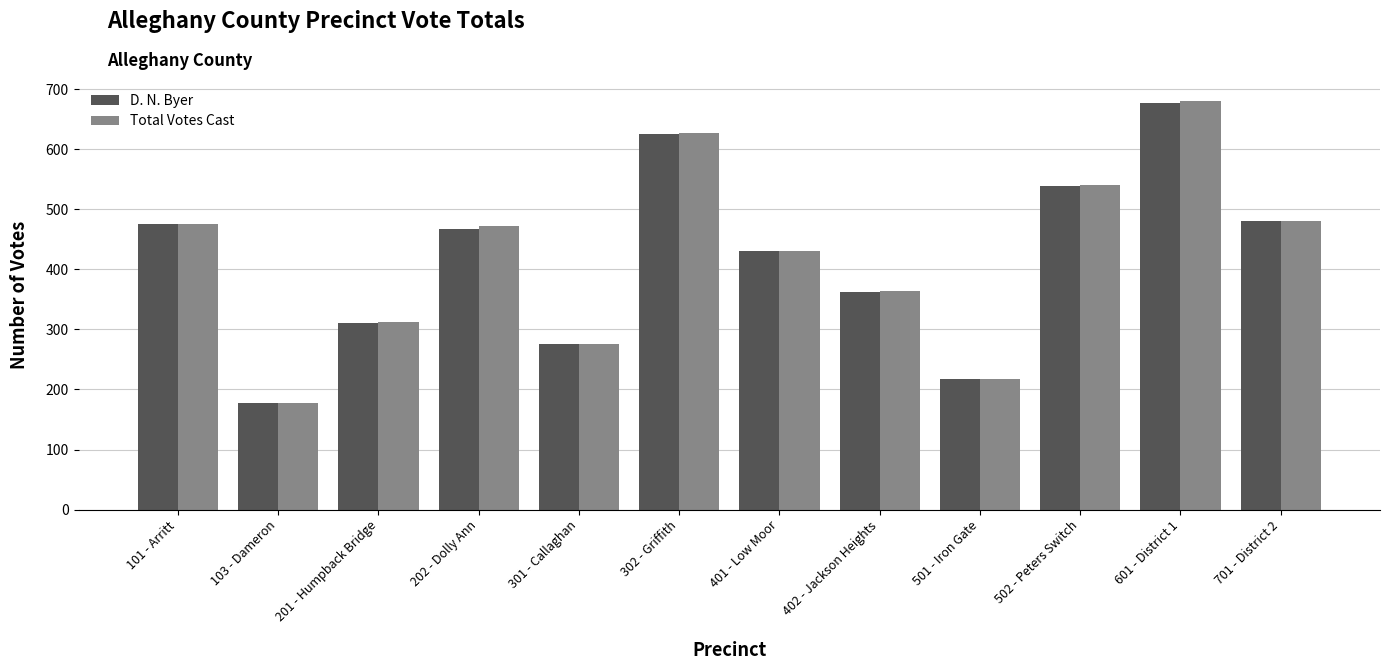

What is the label of the 7th bar from the left?

401 - Low Moor